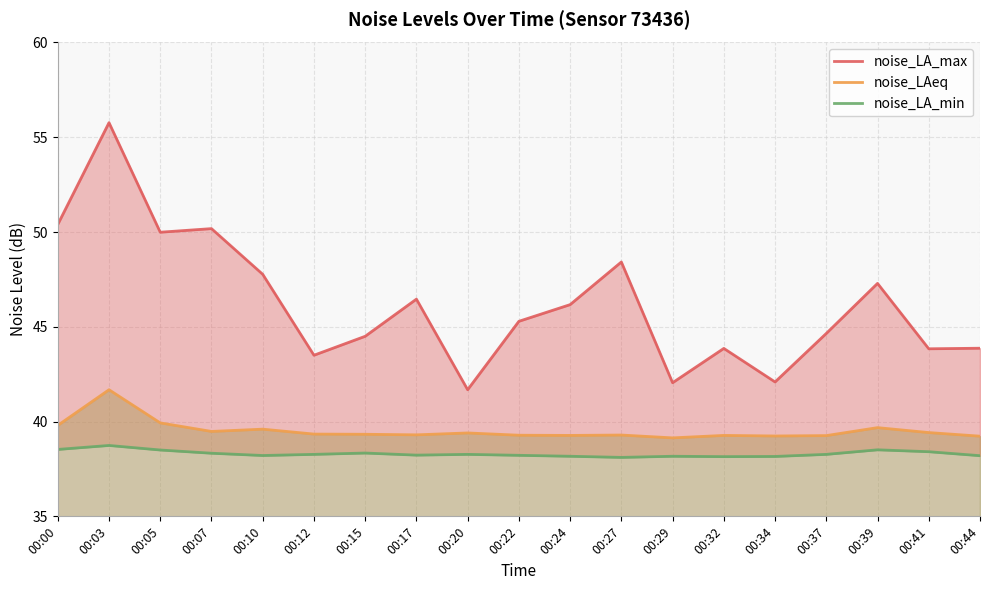

Read the noise_LAeq value at 00:22.

39.3